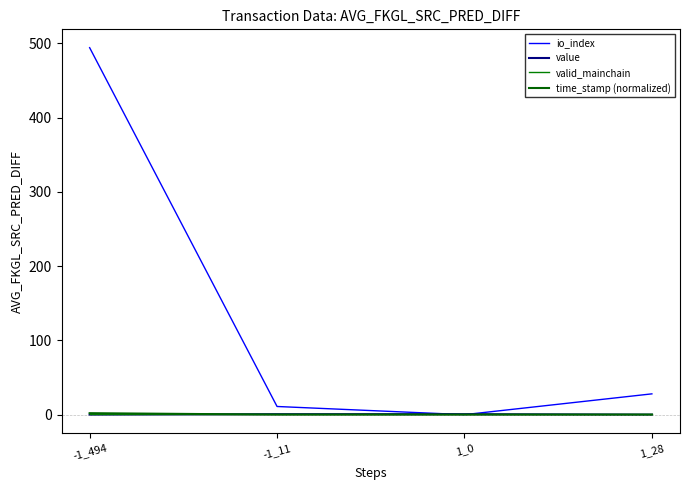

How many times do time_stamp (normalized) and valid_mainchain cross each other?

1